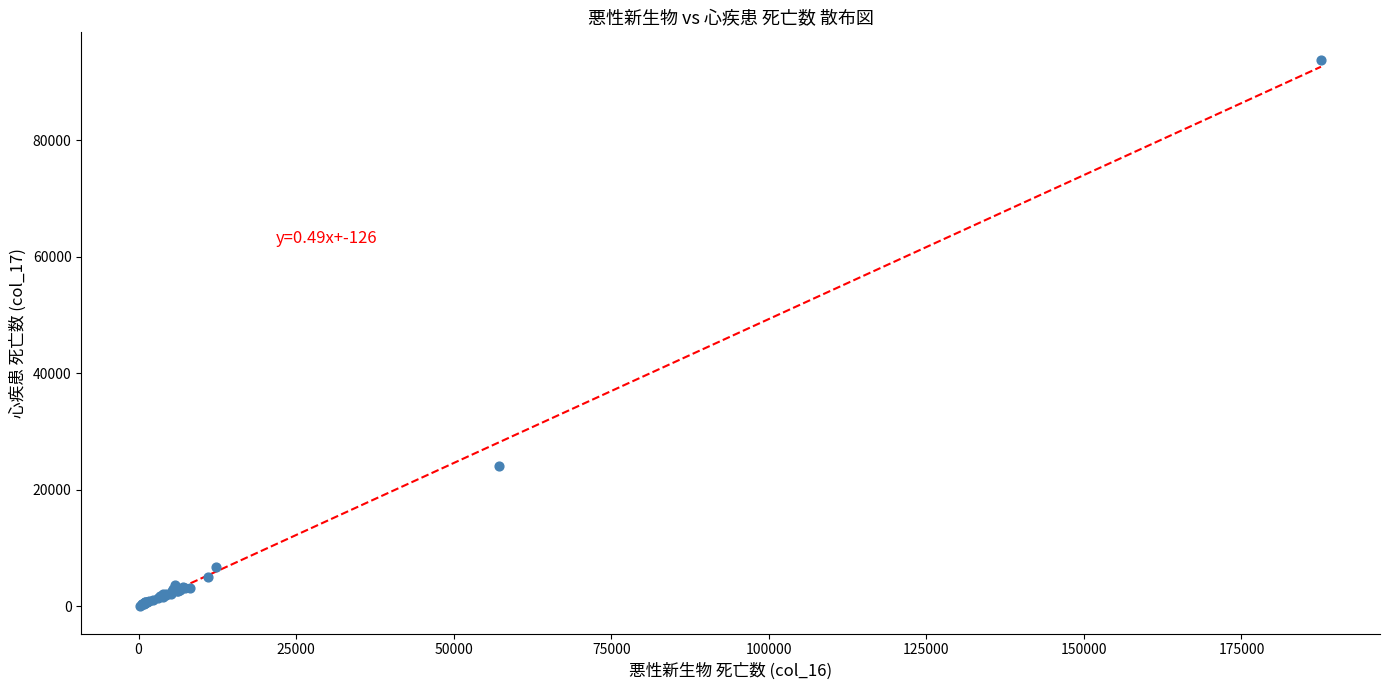

What Y value in the scatter plot is closest to 46978?

24113